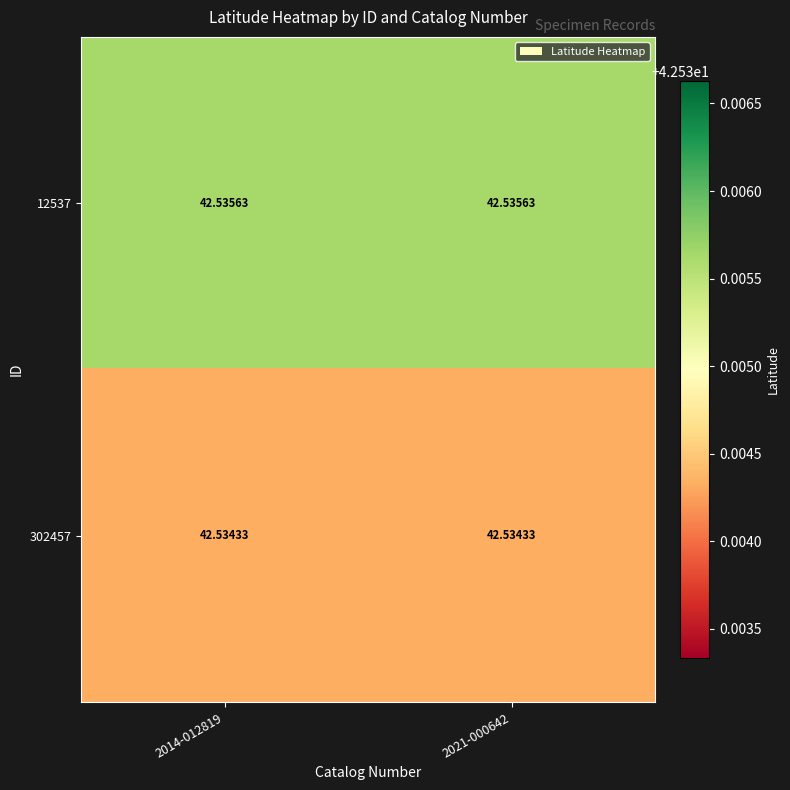

Is the value of 302457 at 2021-000642 greater than the value of 12537 at 2014-012819?

No